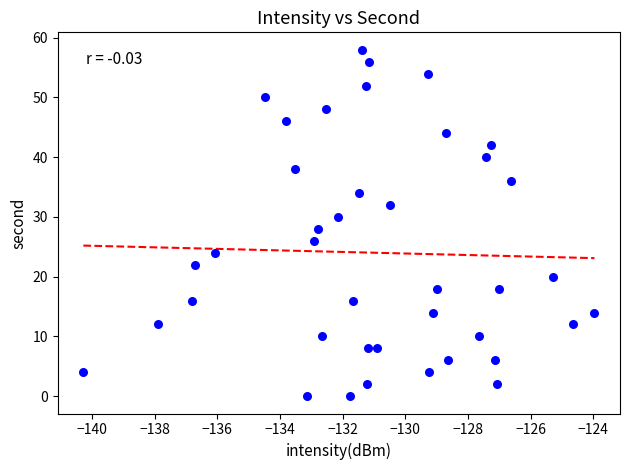

What is the range of Y values (max minus min)?

58